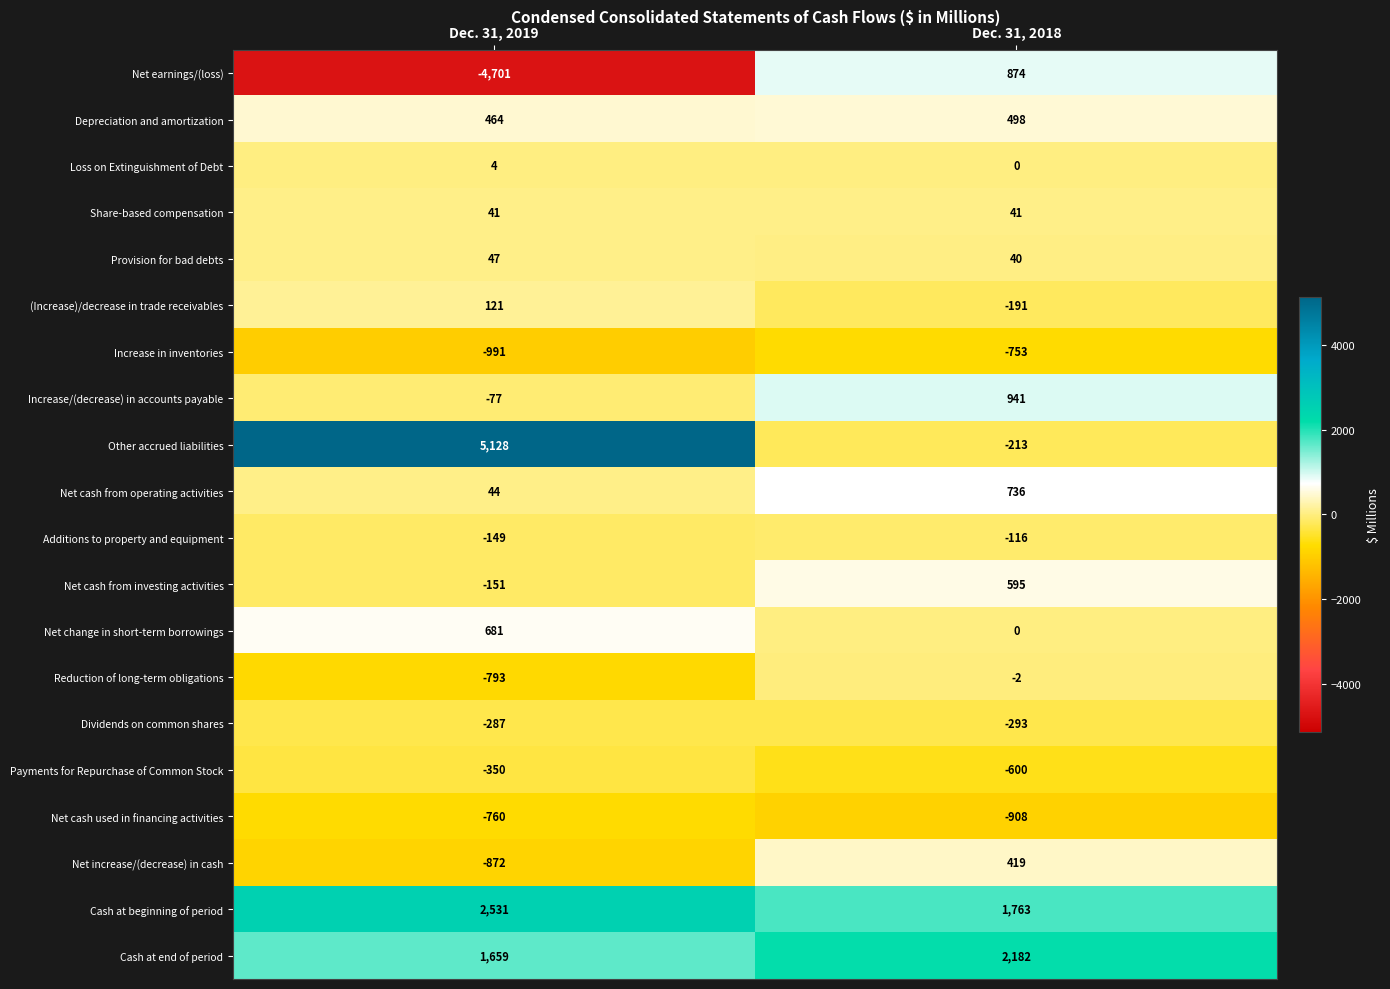

At which category does the chart reach its peak across all series?

Dec. 31, 2019